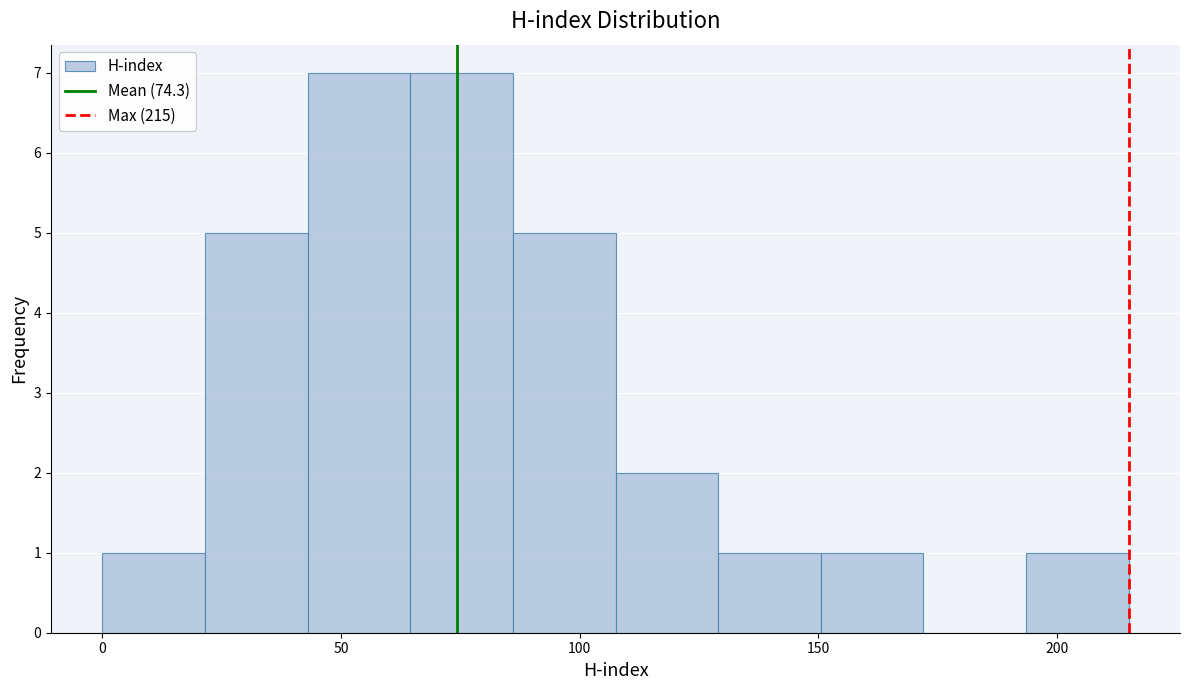

Reading left to right, list every bar in this chart as the range it spans on the x-axis followed by its height. Neither the bar edges nor the heights are printed on the chart, so give them approximately, as read against the axes.

0.0 to 21.5: 1
21.5 to 43.0: 5
43.0 to 64.5: 7
64.5 to 86.0: 7
86.0 to 107.5: 5
107.5 to 129.0: 2
129.0 to 150.5: 1
150.5 to 172.0: 1
172.0 to 193.5: 0
193.5 to 215.0: 1